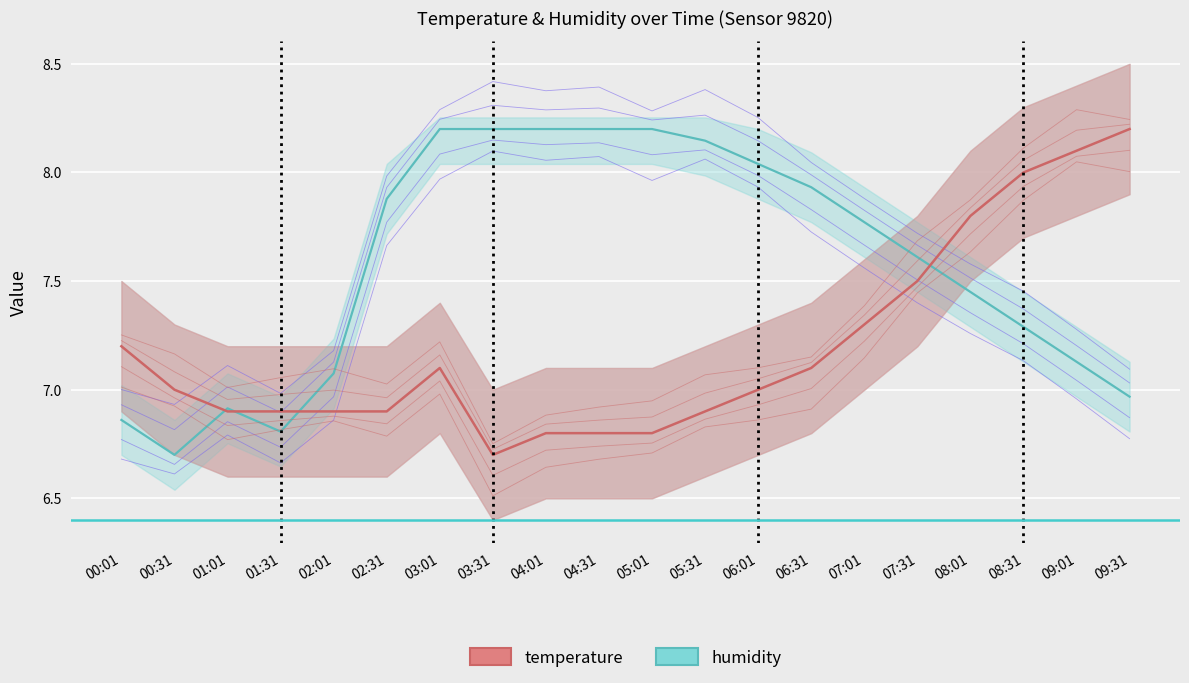

What are all the series names shown in the legend?

humidity, temperature